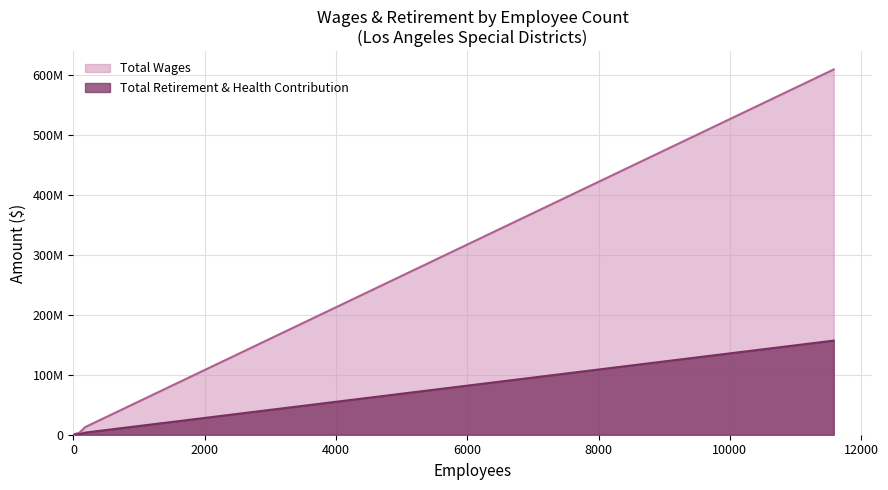

Between 180 and 22, which series saw the biggest shift?

Total Wages